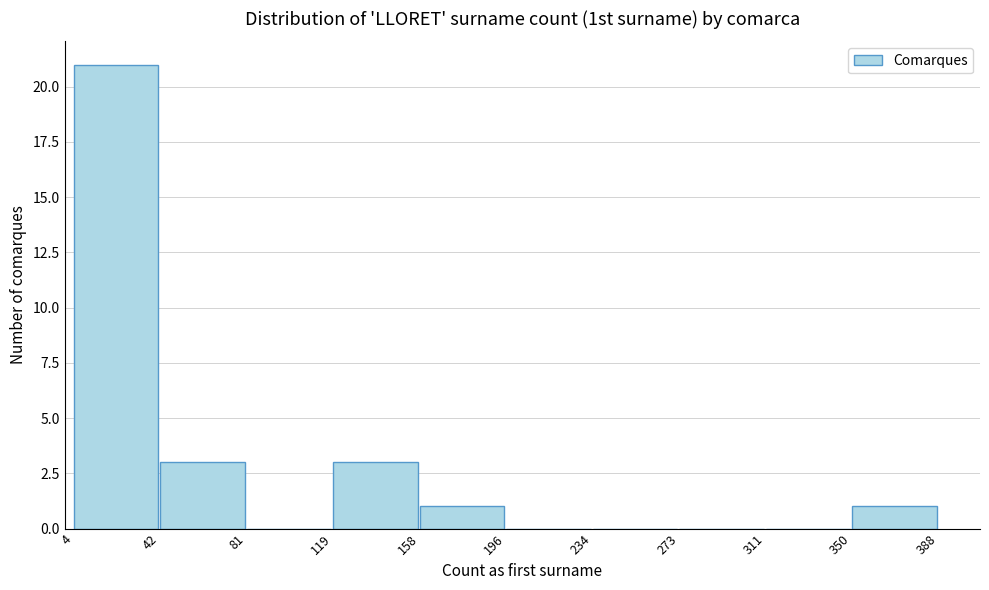

How tall is the bar that spans 42 to 81 on the x-axis? The values are not printed on the chart, so give them approximately, as read against the axis.

3